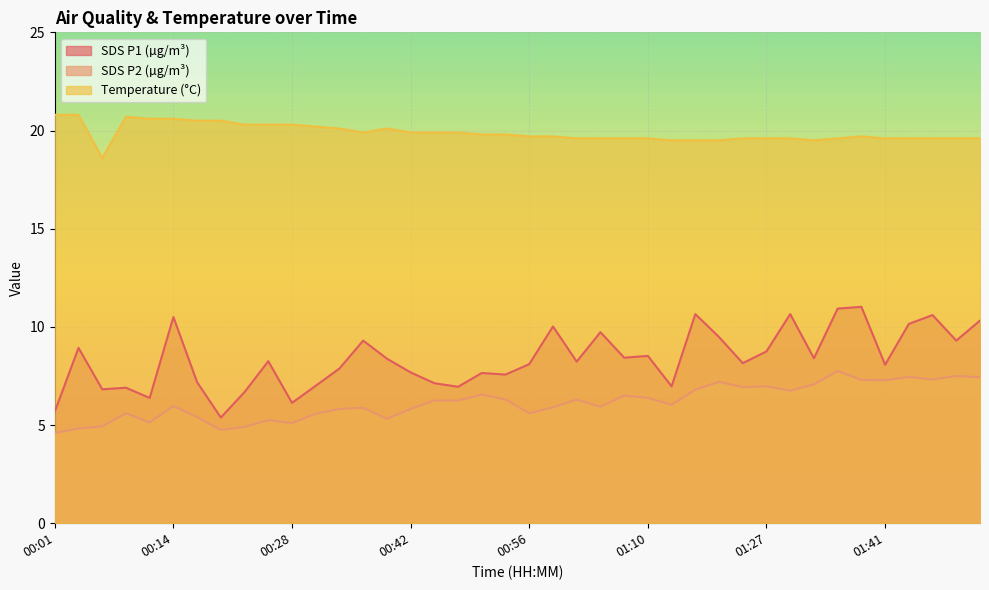

At how many categories does at least one series exceed 11?

40